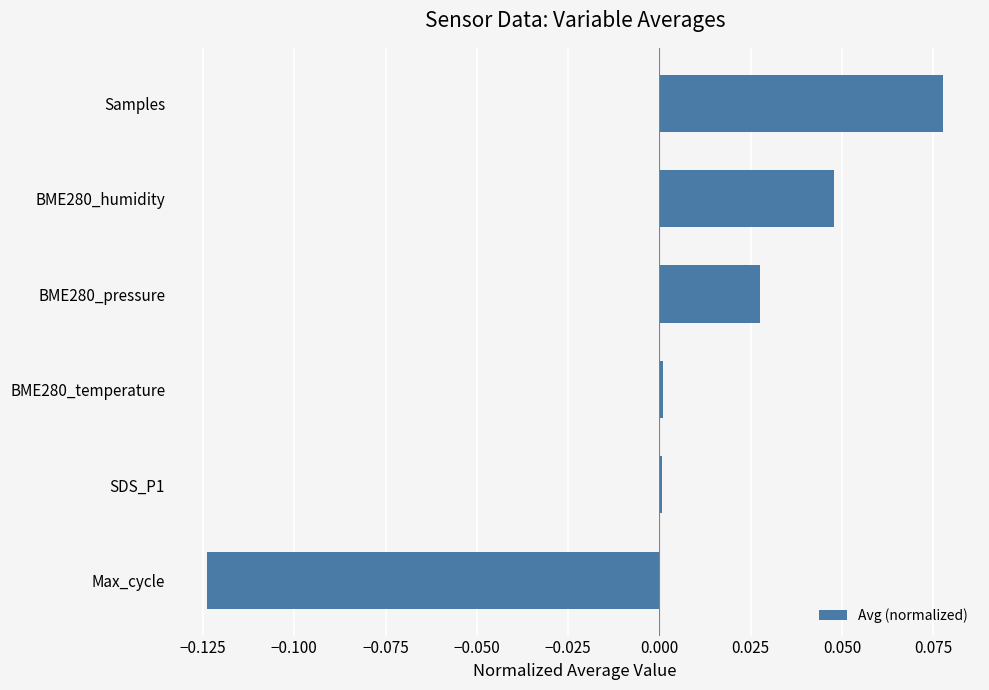

Which label corresponds to the largest value in the chart?

Samples